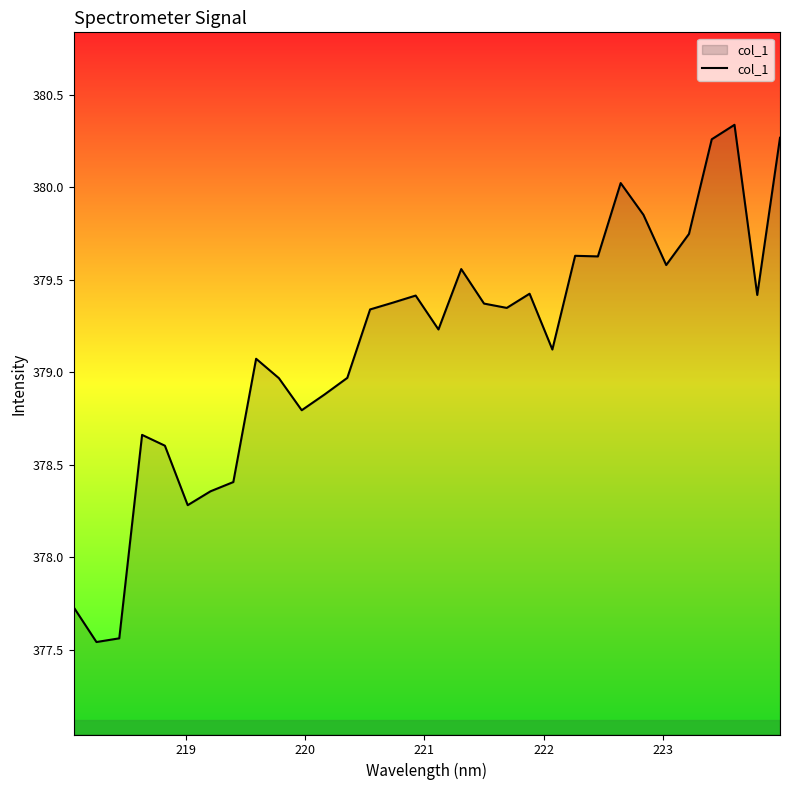

What is the difference between the maximum and minimum values?

2.8